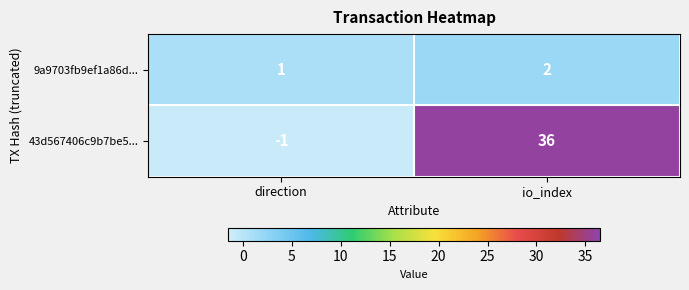

At which category does the chart reach its minimum across all series?

direction